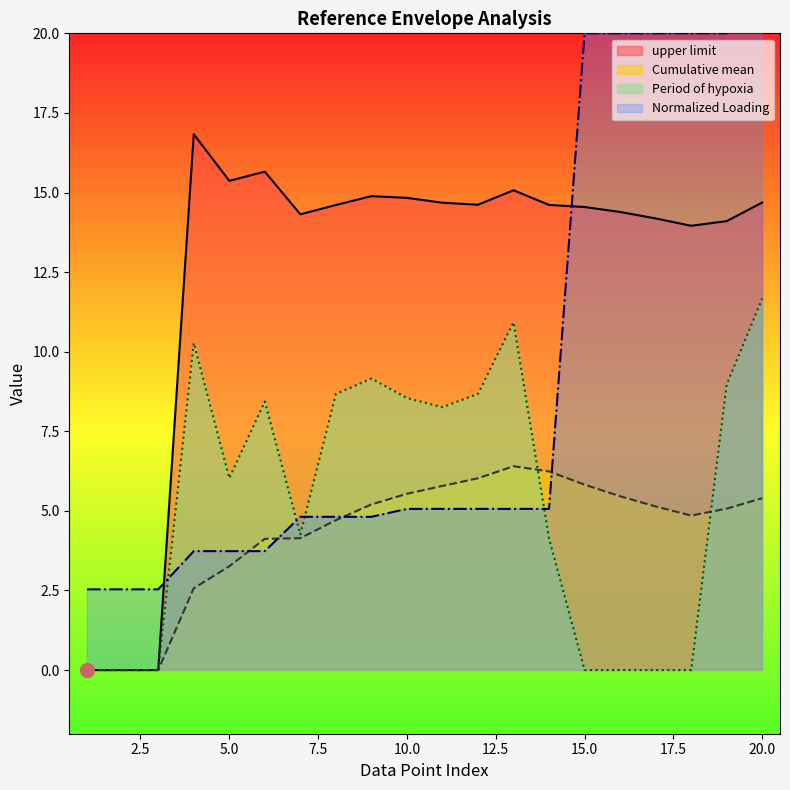

At which category is the sum across all series the highest?

20